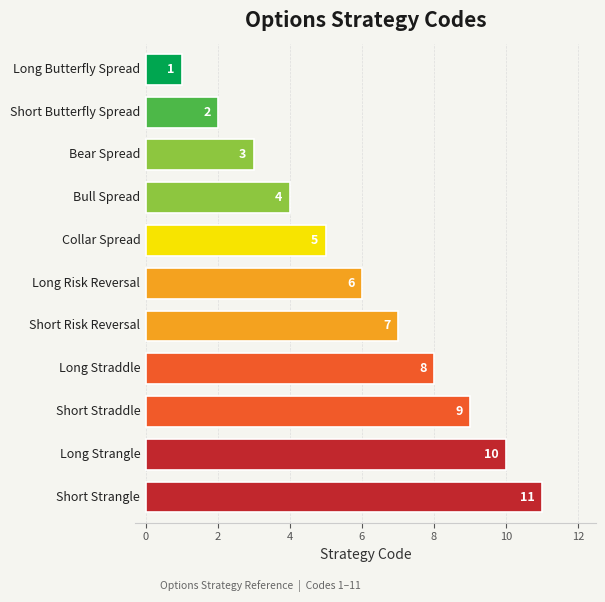

What is the difference between the maximum and second lowest values?

9